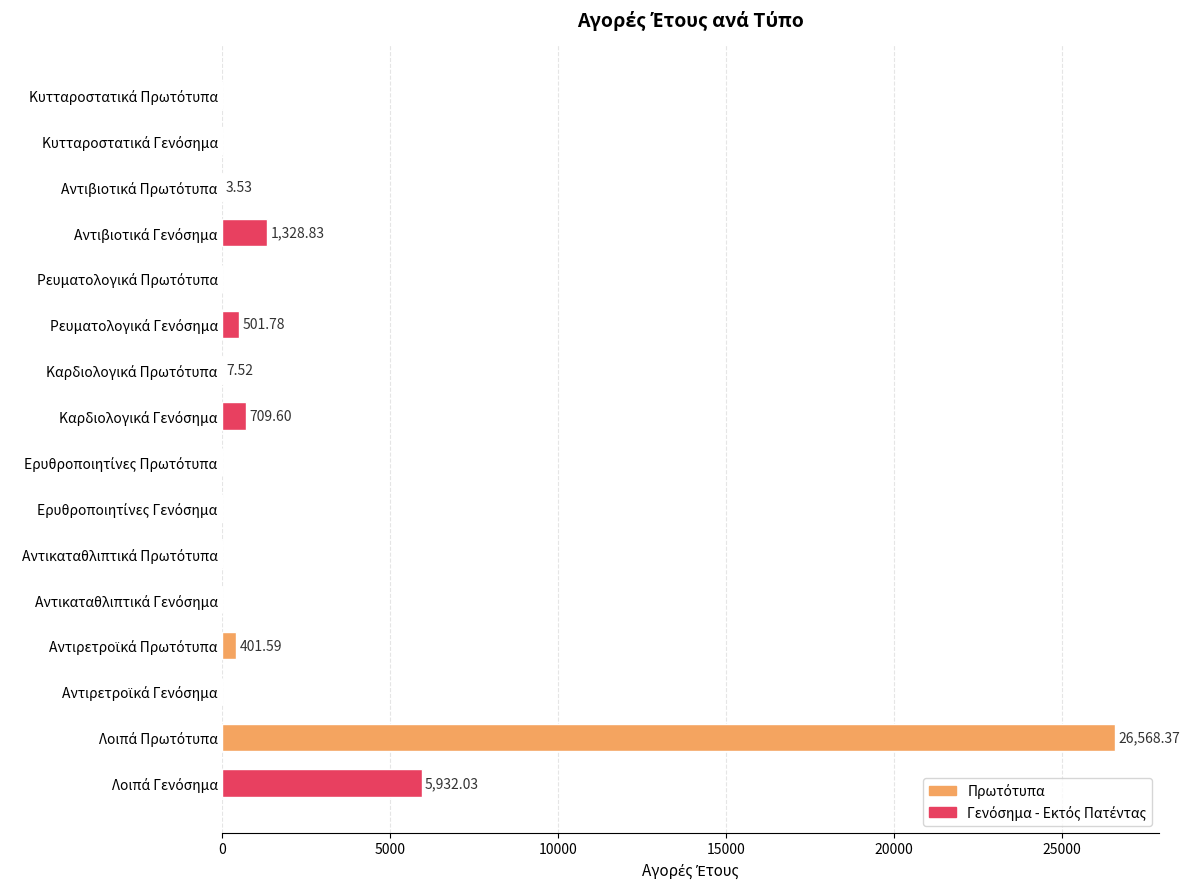

Which has a higher value, Ρευματολογικά Πρωτότυπα or Λοιπά Γενόσημα?

Λοιπά Γενόσημα